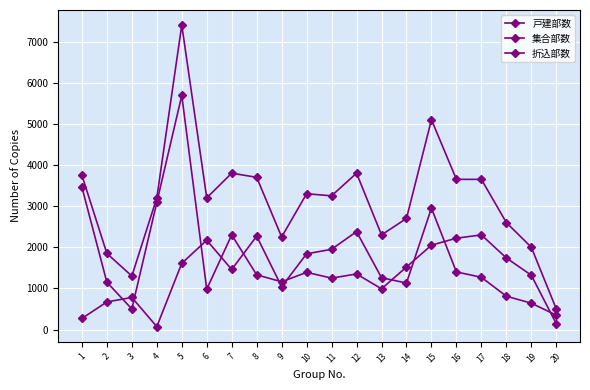

Rank the series by their average value, from highest to lowest.

折込部数, 集合部数, 戸建部数